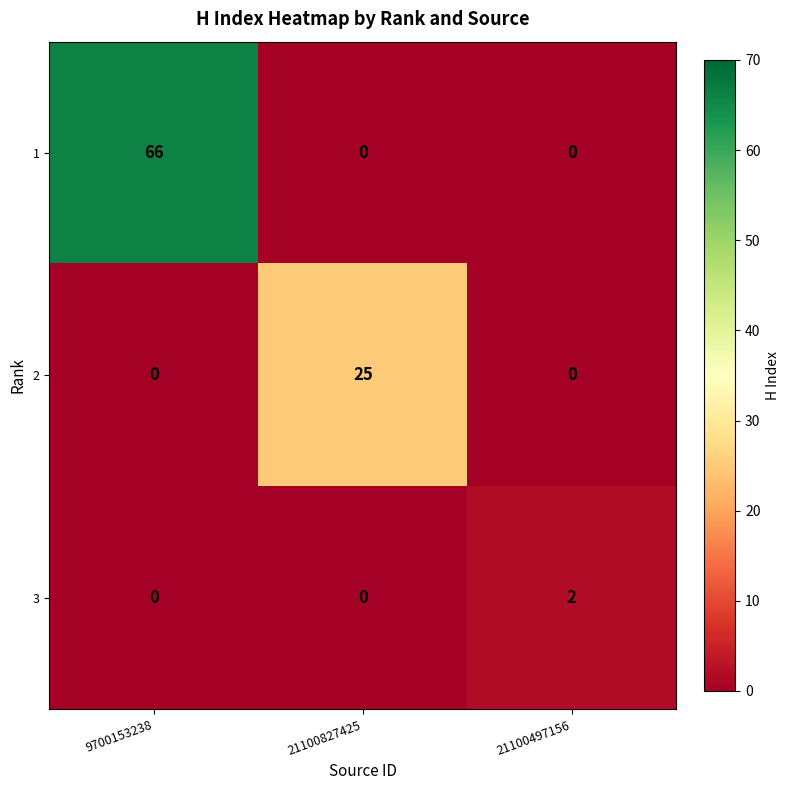

List the series in order of their overall mean, lowest first.

3, 2, 1